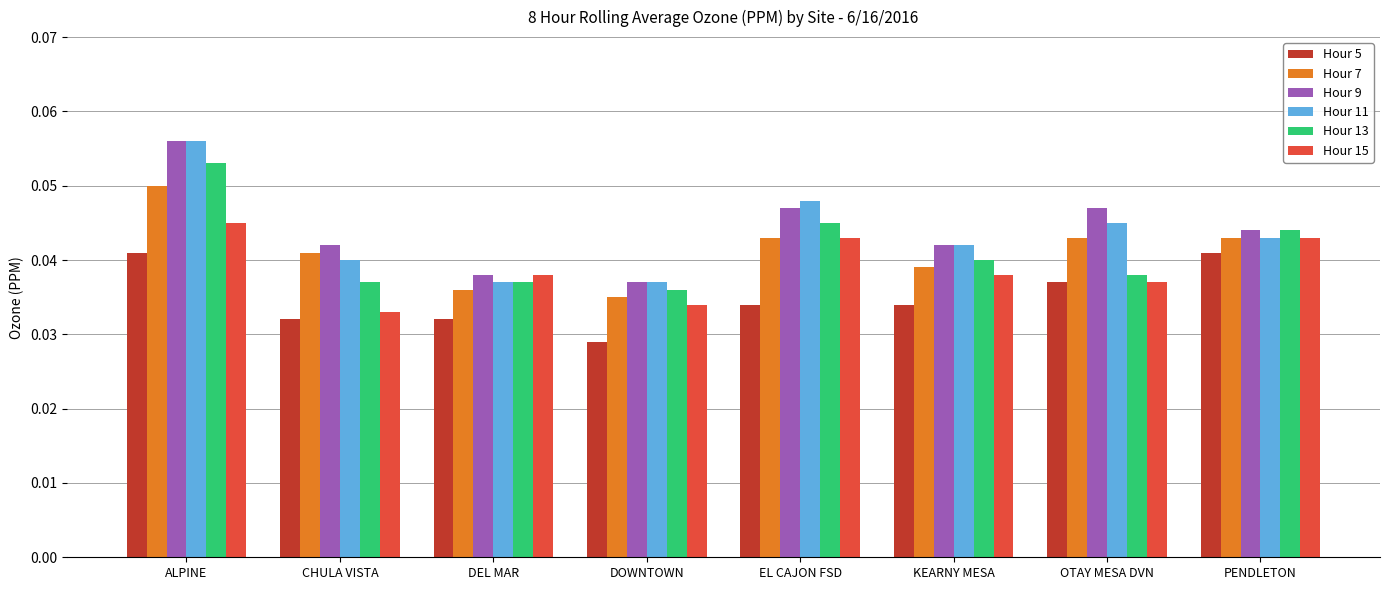

Is it true that Hour 13 equals 0.1 at KEARNY MESA?

False